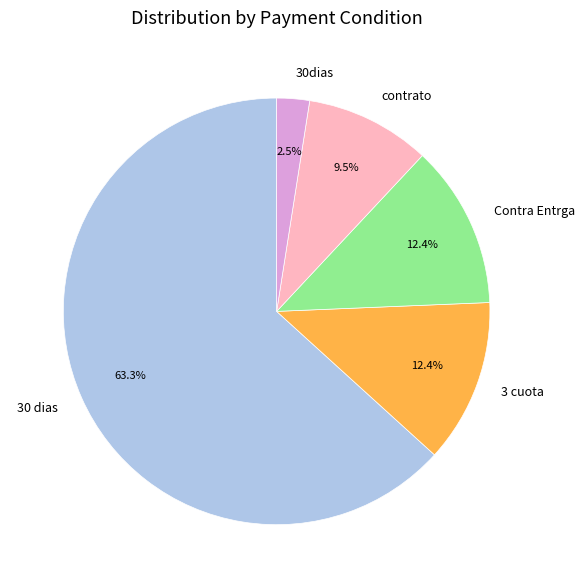

What is the smallest slice in the pie chart?

30dias